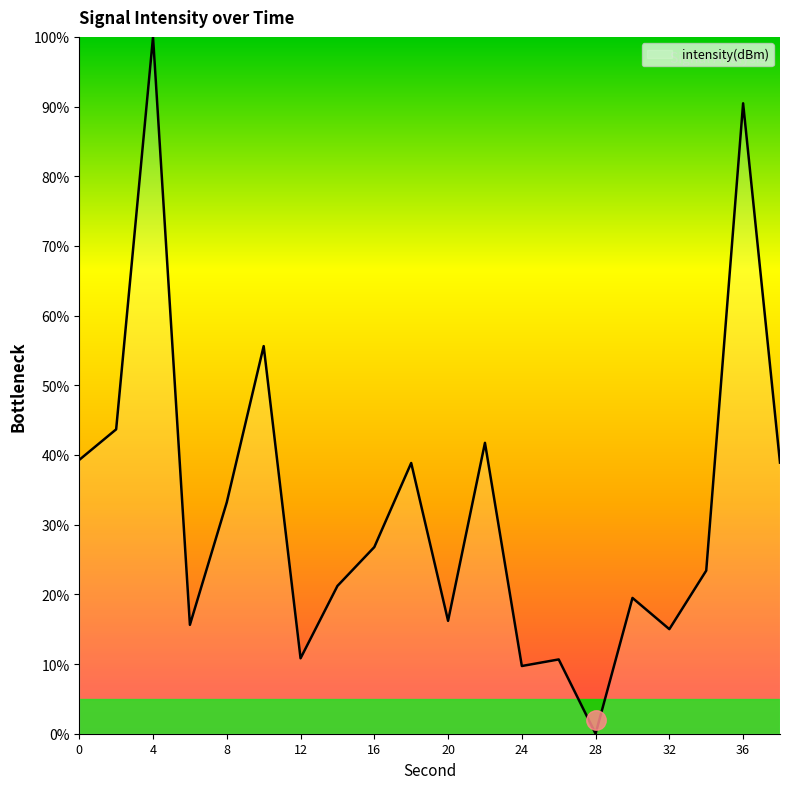

What is the maximum value shown in the chart?

100.0